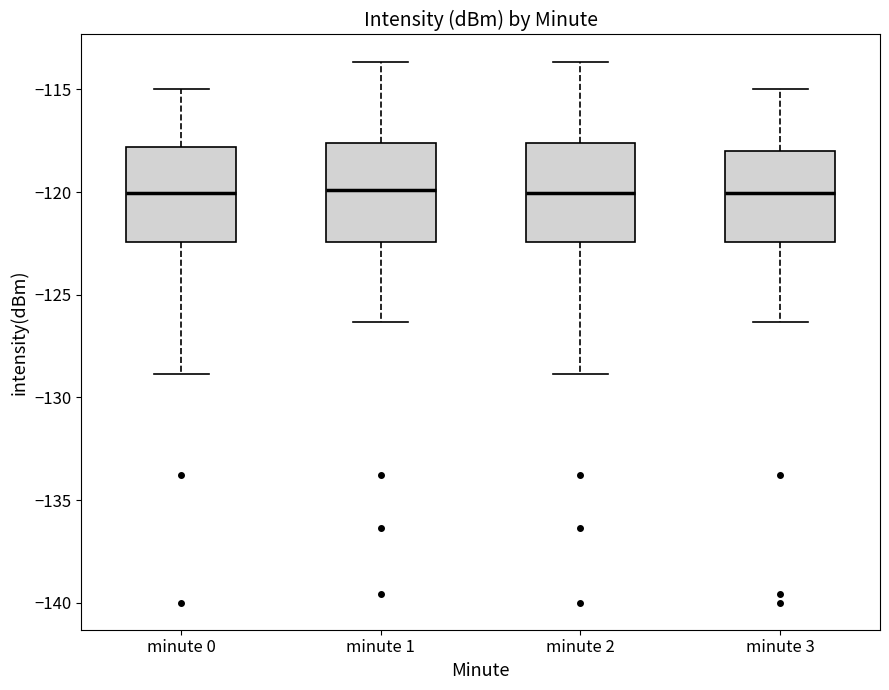

Reading left to right, read every box against the y-axis: the position of its median line, the range the box covers, and the ends of its whiskers. The values are not printed on the chart, so give them approximately, as read against the axis.

minute 0: median -120.0, box -122.5 to -118.0, whiskers -129.0 to -115.0
minute 1: median -120.0, box -122.5 to -117.5, whiskers -126.5 to -113.5
minute 2: median -120.0, box -122.5 to -117.5, whiskers -129.0 to -113.5
minute 3: median -120.0, box -122.5 to -118.0, whiskers -126.5 to -115.0